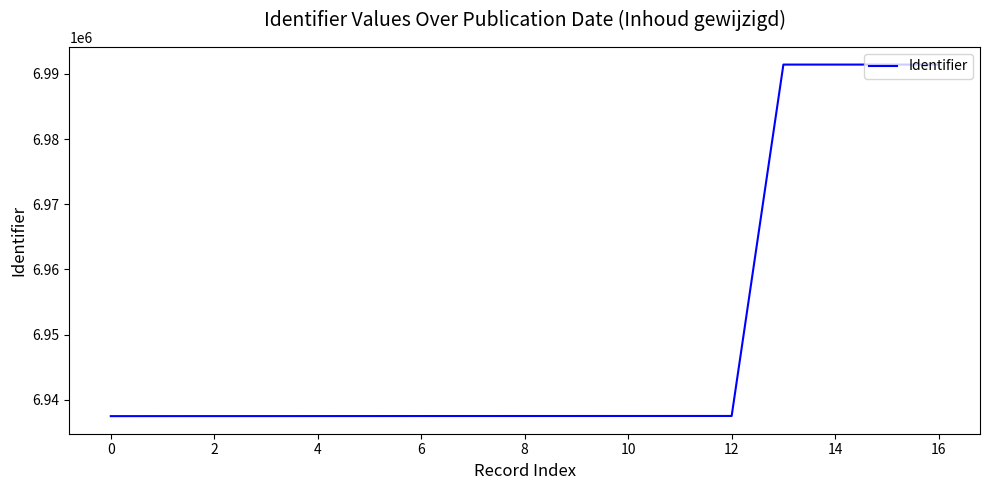

What is the minimum value shown in the chart?

6937488